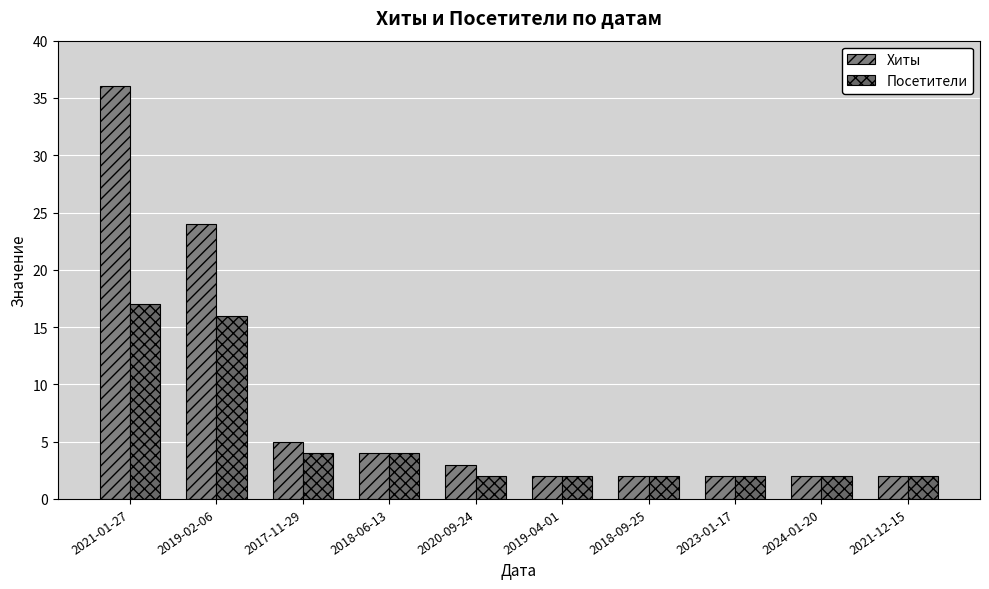

Is it true that Хиты equals 3 at 2020-09-24?

True